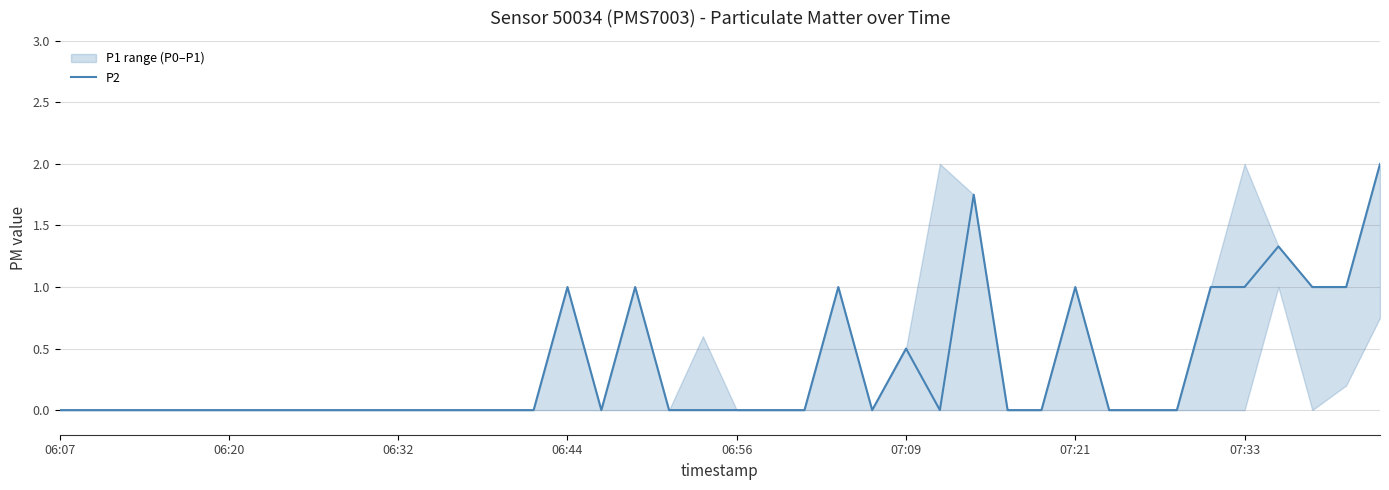

The value of P2 at 06:44 is 1.0. True or false?

True